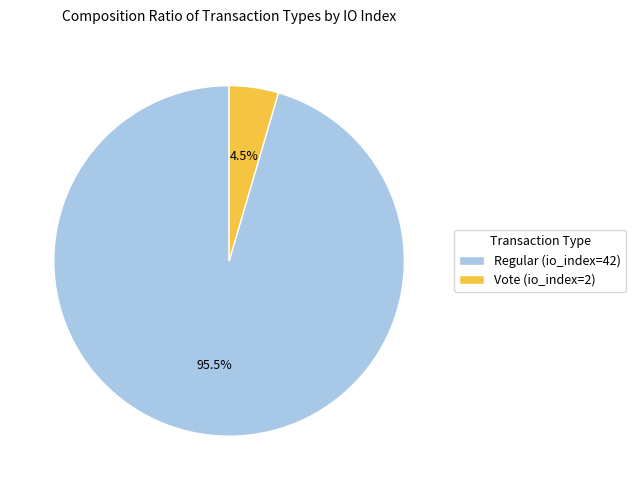

Which has a higher value, Regular (io_index=42) or Vote (io_index=2)?

Regular (io_index=42)